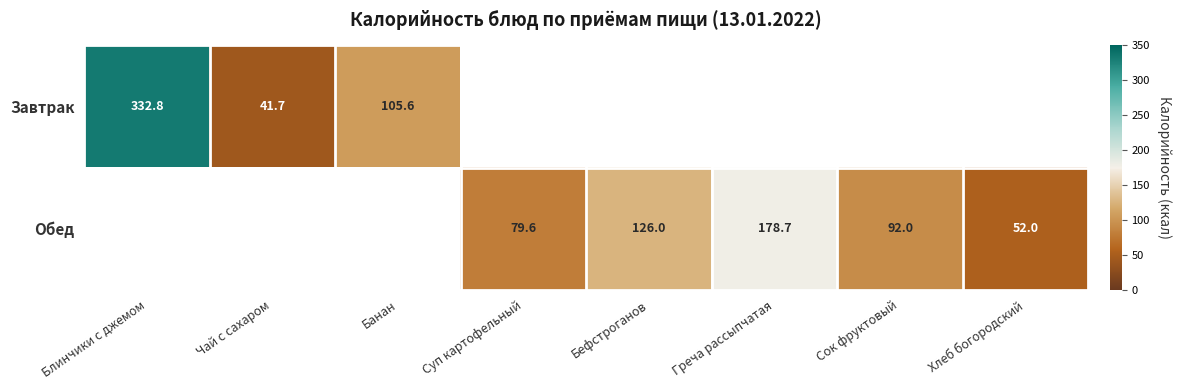

Is it true that Обед equals 54.4 at Сок фруктовый?

False